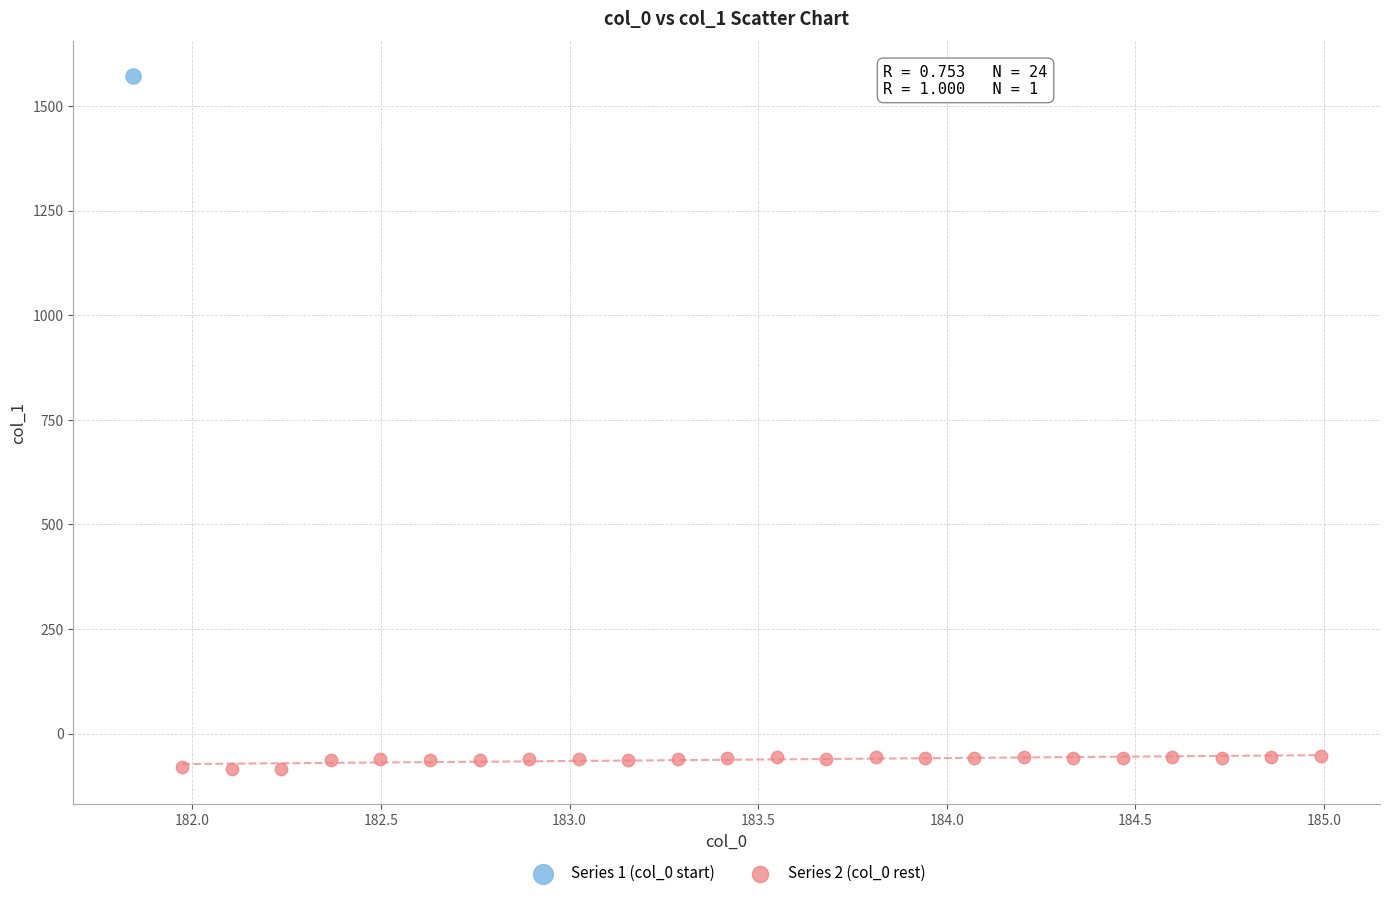

What are all the series names shown in the legend?

Series 1 (col_0 start), Series 2 (col_0 rest)